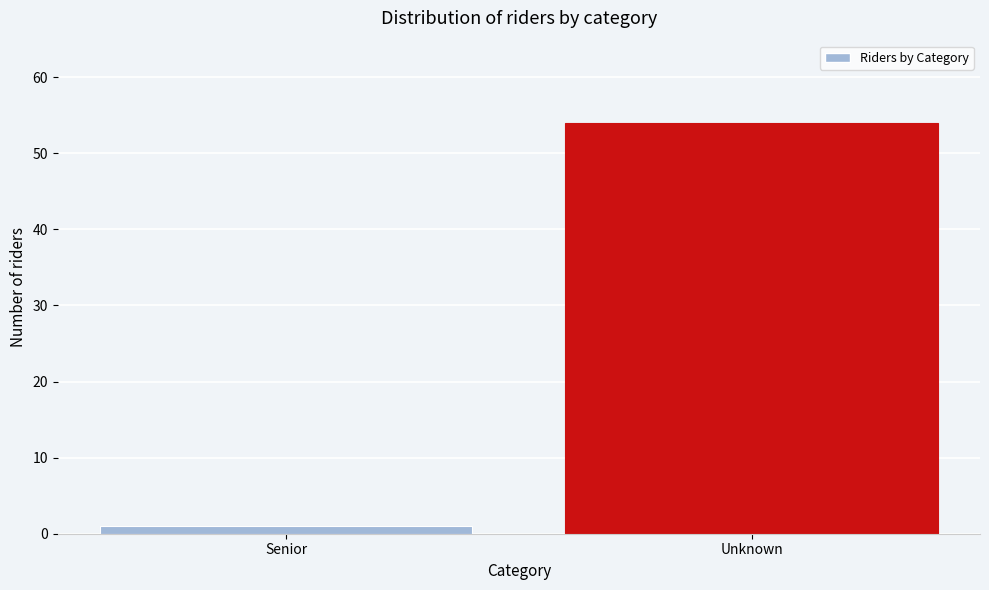

Reading right to left, transcribe all the data shown in this chart.

Unknown=54	Senior=1